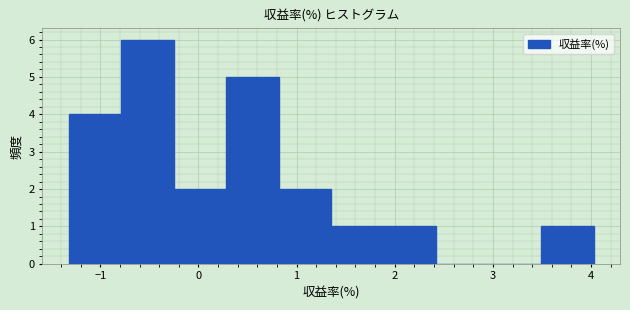

Reading left to right, list every bar in this chart as the range it spans on the x-axis followed by its height. Neither the bar edges nor the heights are printed on the chart, so give them approximately, as read against the axes.

-1.3 to -0.8: 4
-0.8 to -0.3: 6
-0.3 to 0.3: 2
0.3 to 0.8: 5
0.8 to 1.4: 2
1.4 to 1.9: 1
1.9 to 2.4: 1
2.4 to 3.0: 0
3.0 to 3.5: 0
3.5 to 4.0: 1